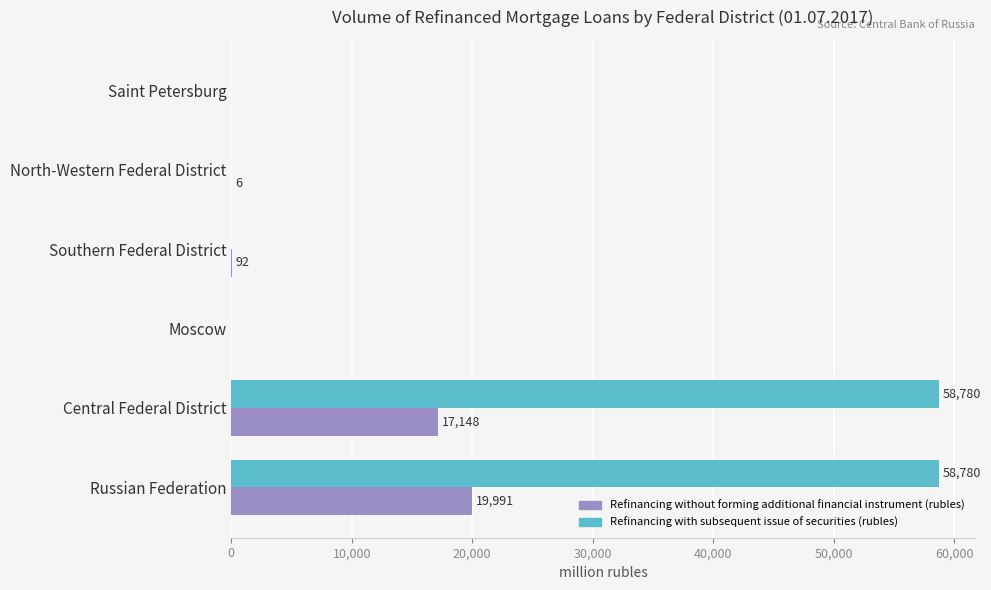

Between Central Federal District and Saint Petersburg, which series saw the biggest shift?

Refinancing with subsequent issue of securities (rubles)